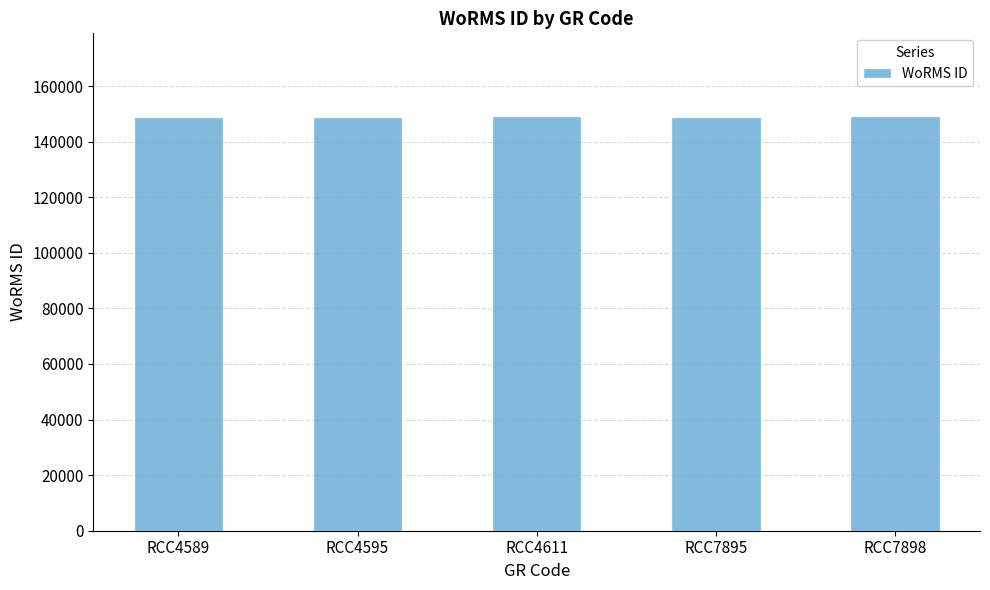

What is the difference between the maximum and minimum values?

127